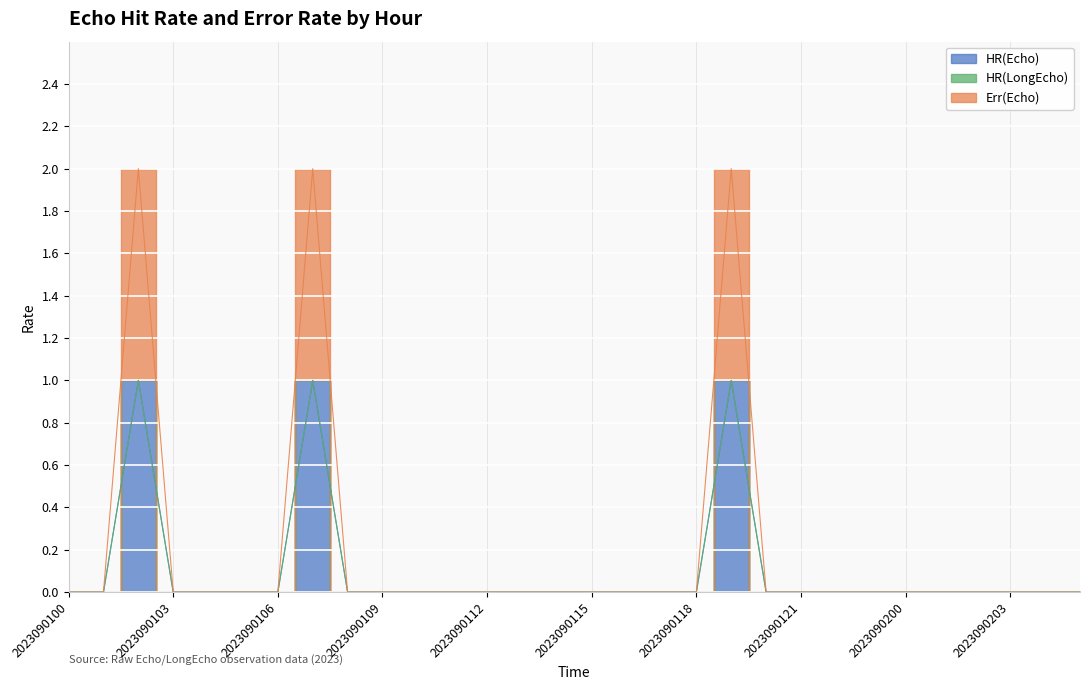

Between 2023090103 and 2023090108, which is larger?

2023090103